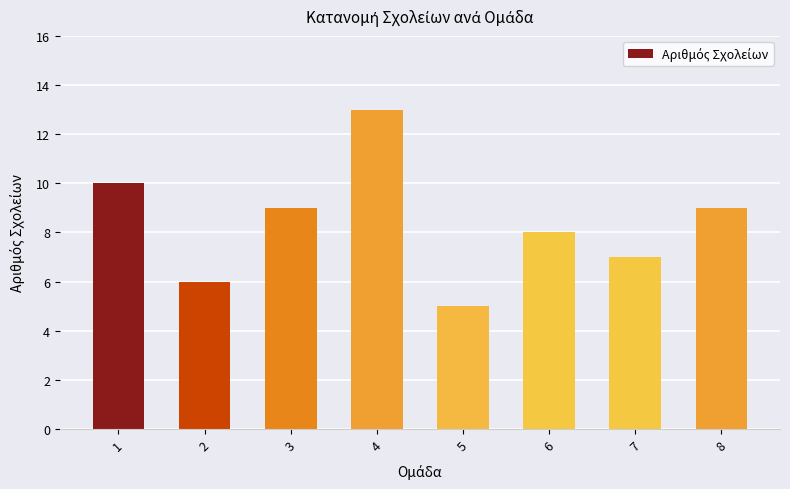

What is the ratio of the value at 4 to the value at 5?

2.6